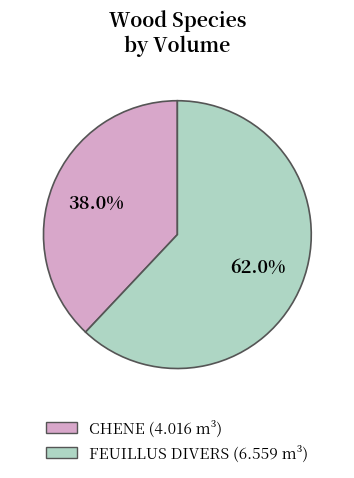

To the nearest percent, what percentage of the pie is CHENE?

38%